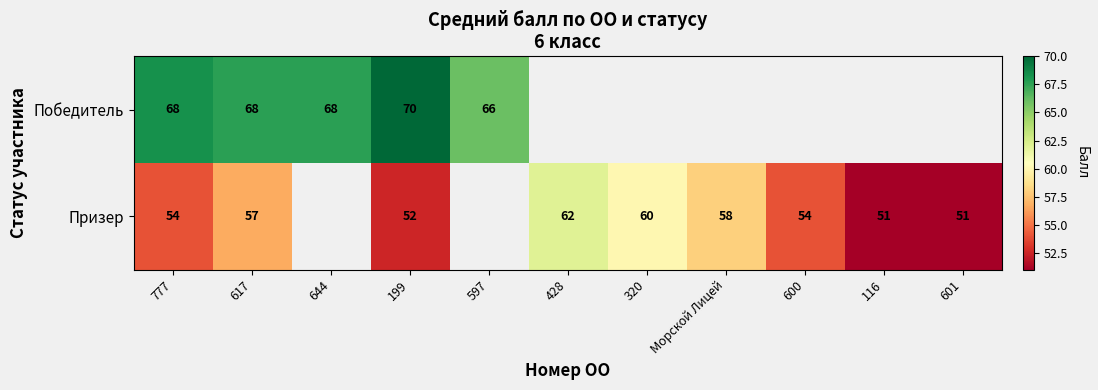

Which category has the highest value across all series?

199